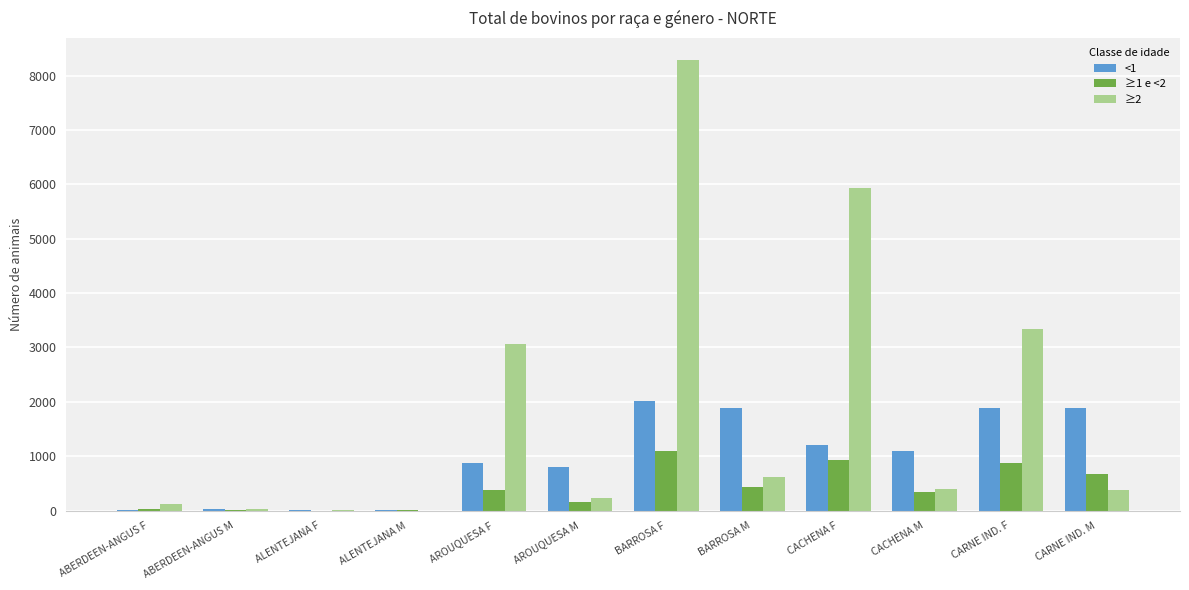

What is the difference between the ≥1 e <2 values at ABERDEEN-ANGUS F and ABERDEEN-ANGUS M?

5